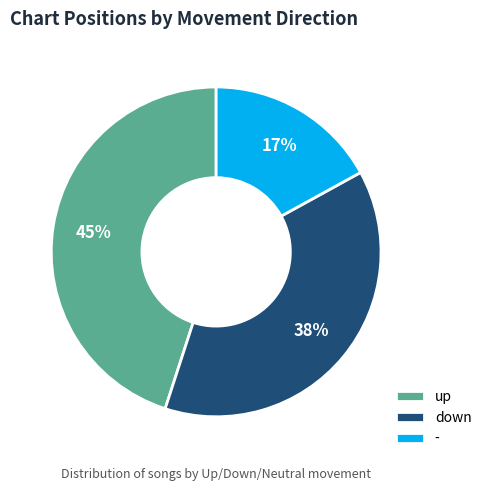

How many segments does this pie chart have?

3